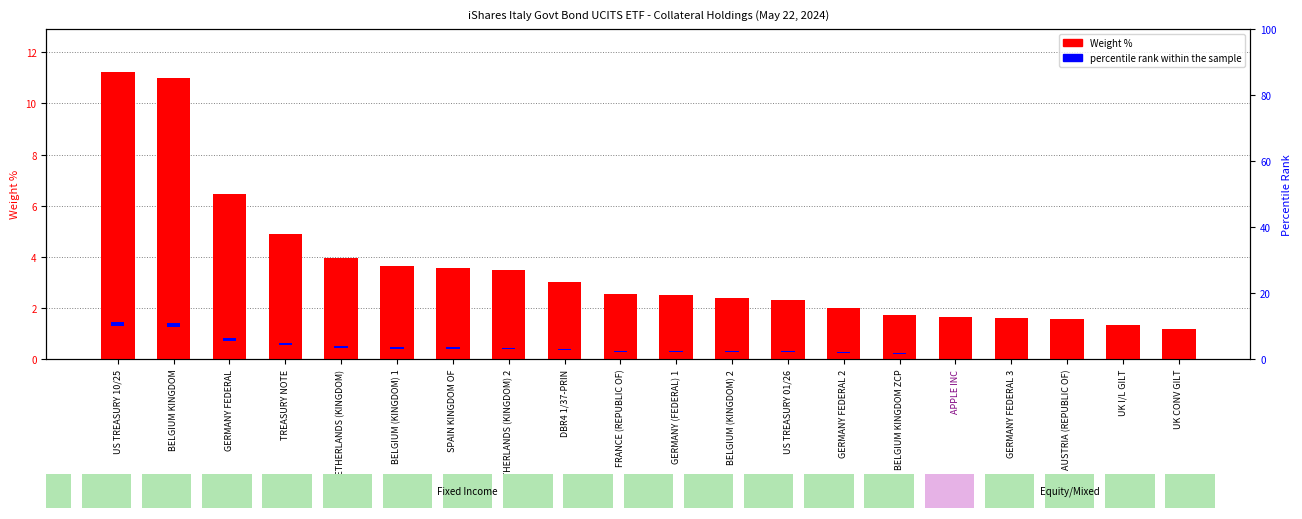

List the series in order of their peak value, highest first.

Weight %, percentile rank within the sample